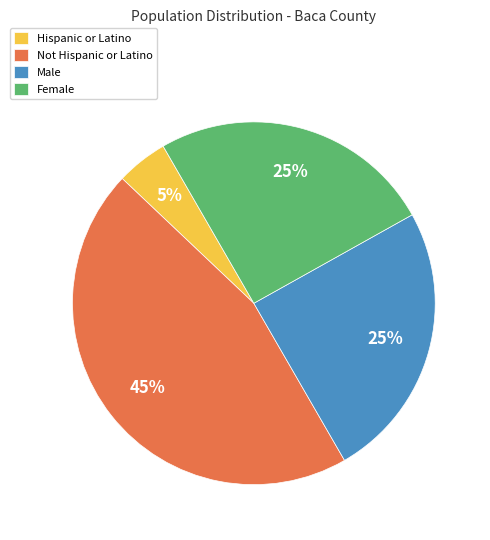

Is there a majority slice in this chart?

No